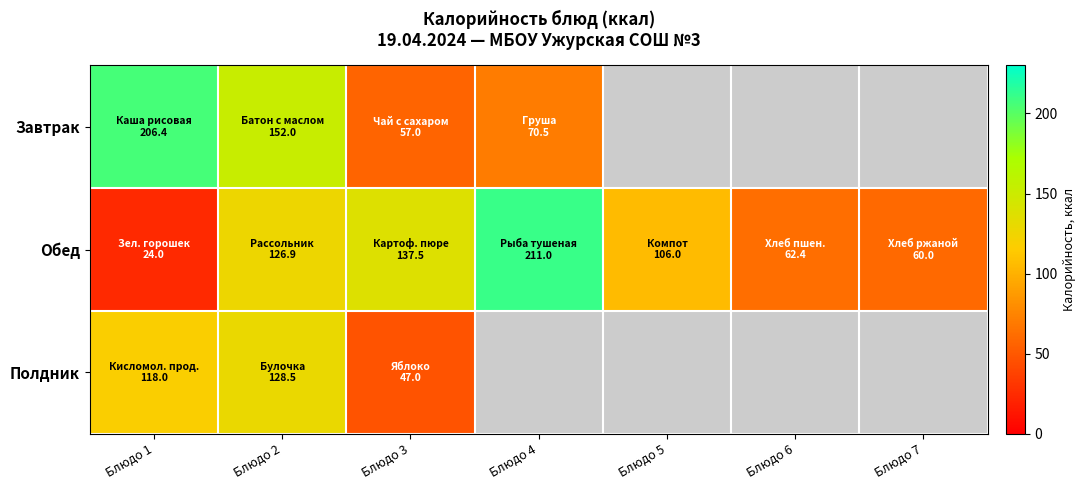

Rank the series by their average value, from highest to lowest.

Обед, Завтрак, Полдник